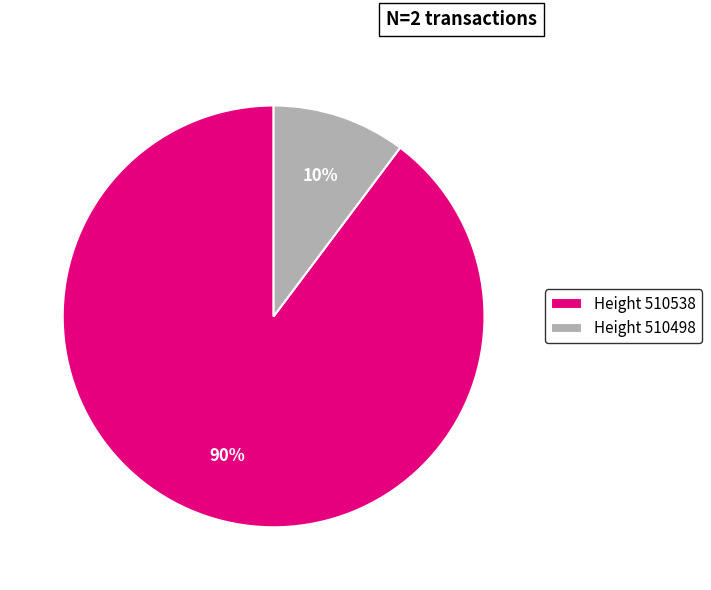

The Height 510538 slice represents 90% of the pie. True or false?

True